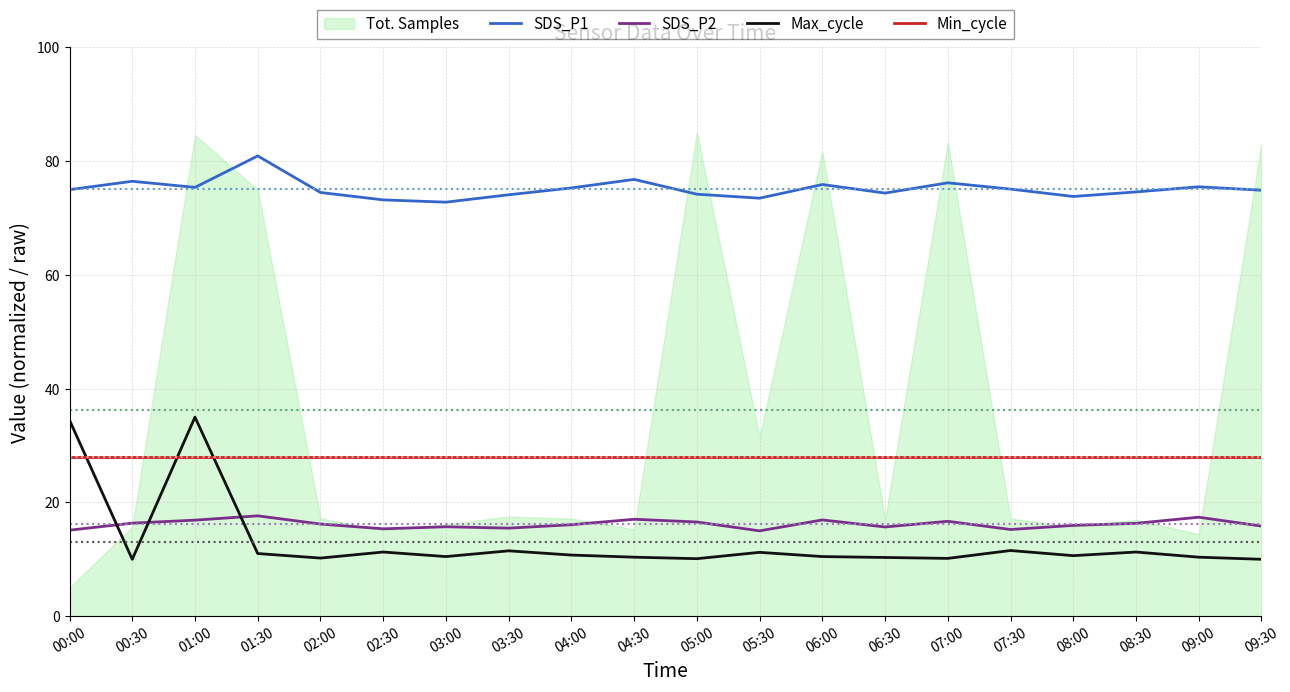

How many lines are shown in the chart?

4